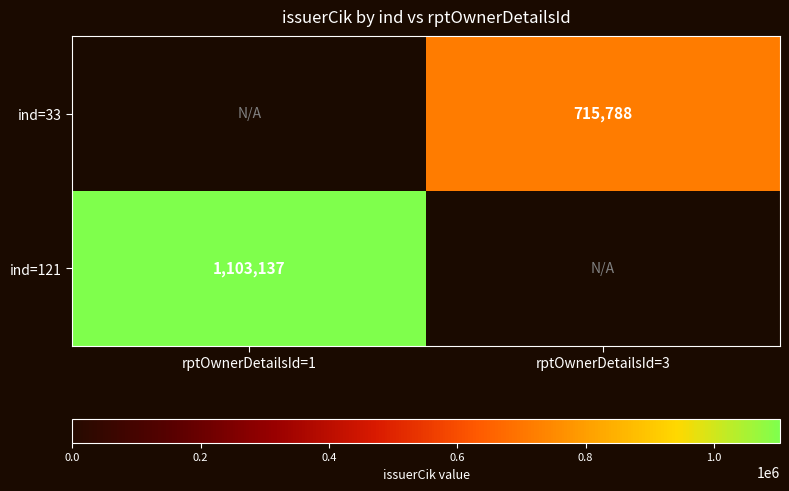

The value of ind=33 at rptOwnerDetailsId=3 is 1005197. True or false?

False